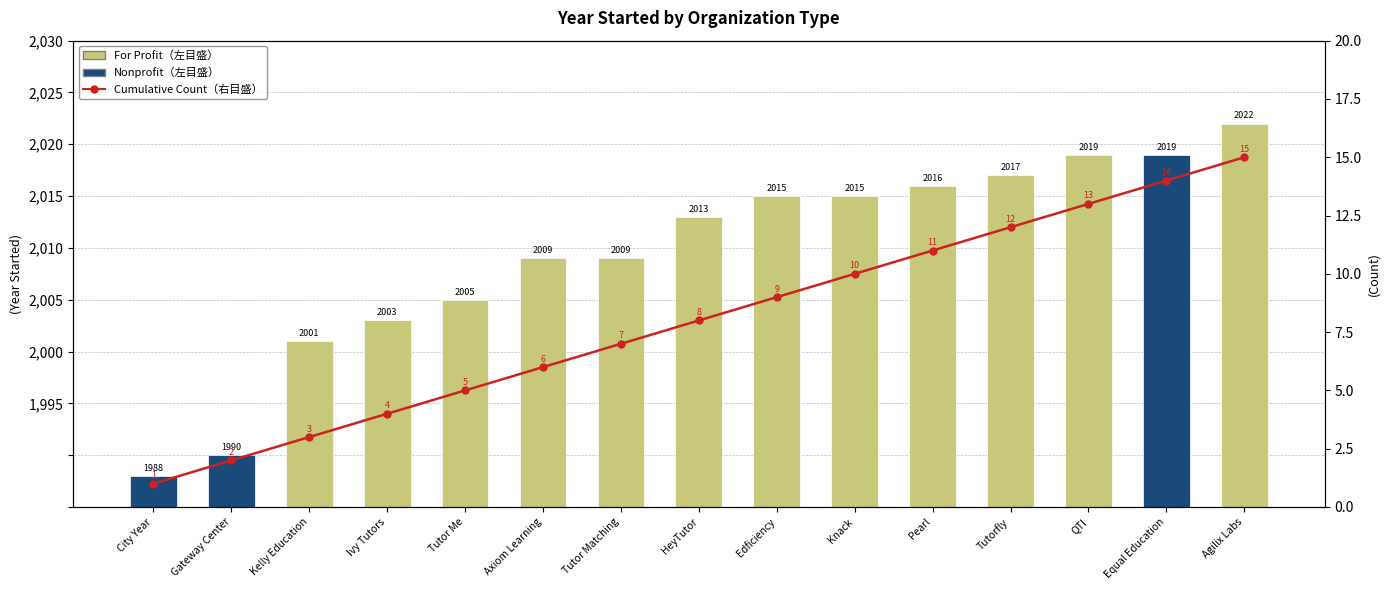

The chart shows a value of 8 at HeyTutor. True or false?

True